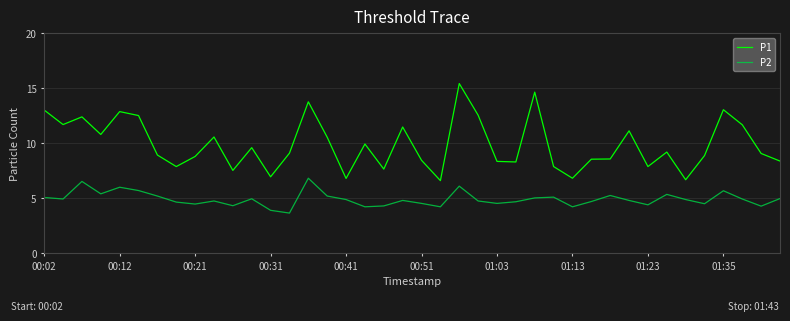

Which series has the widest spread of values?

P1